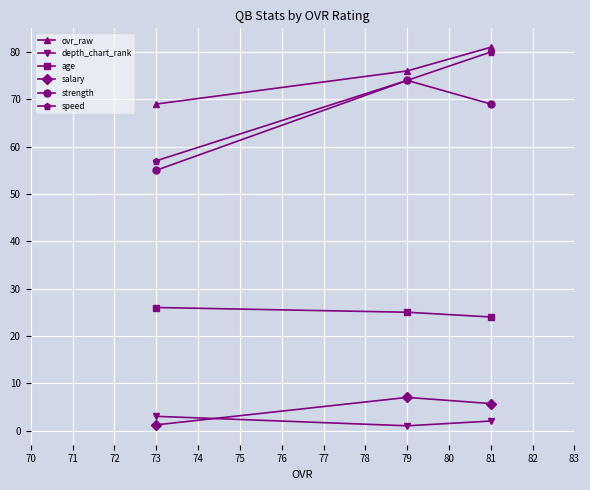

Is this an area chart (filled region under the line)?

No